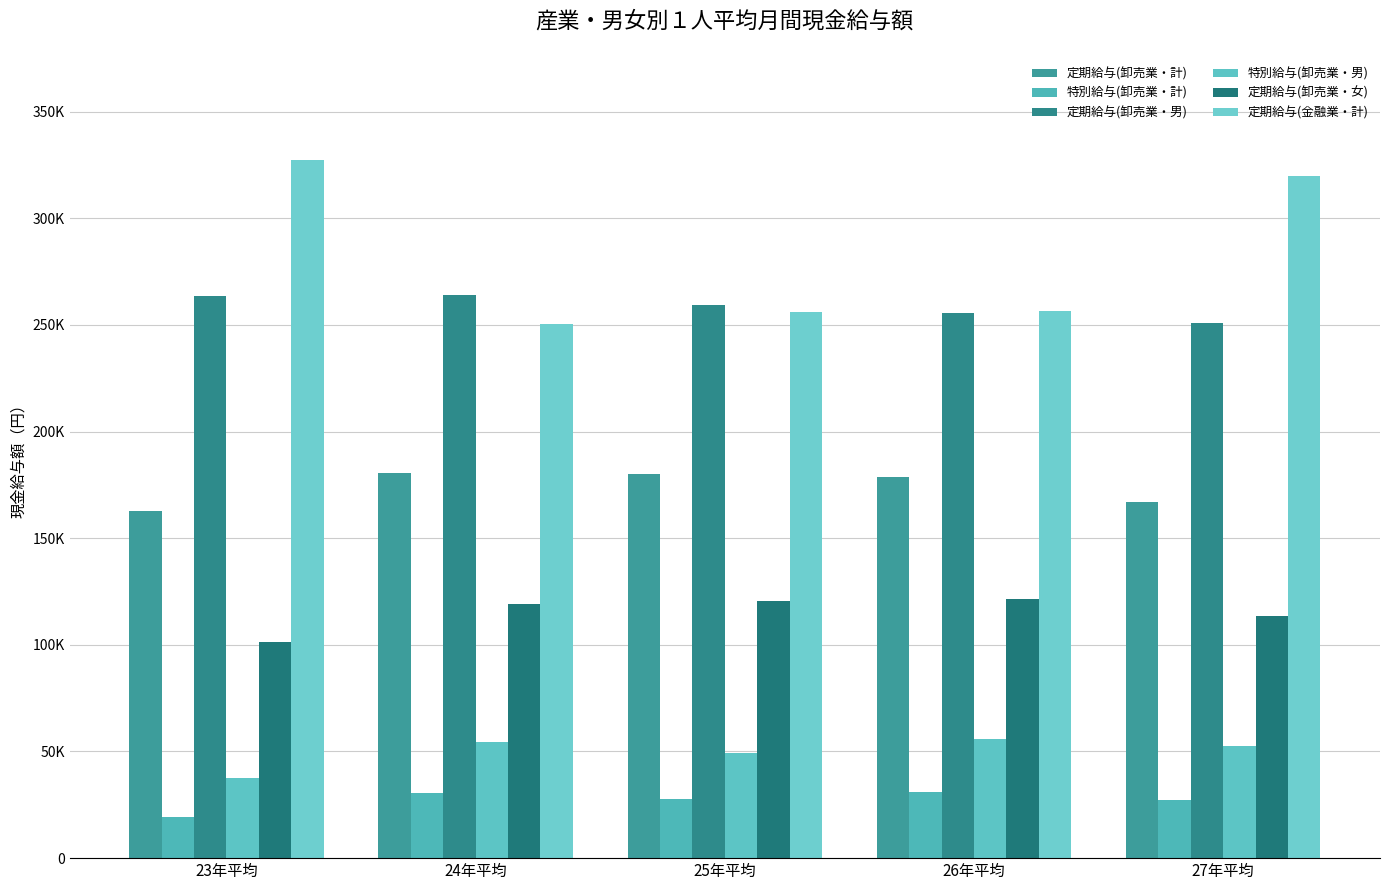

What is the difference between the 定期給与(卸売業・女) values at 25年平均 and 23年平均?

19435